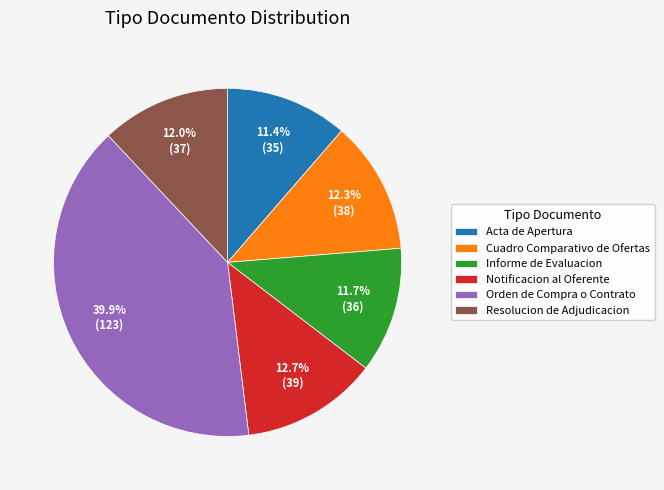

How many slices are in this pie chart?

6